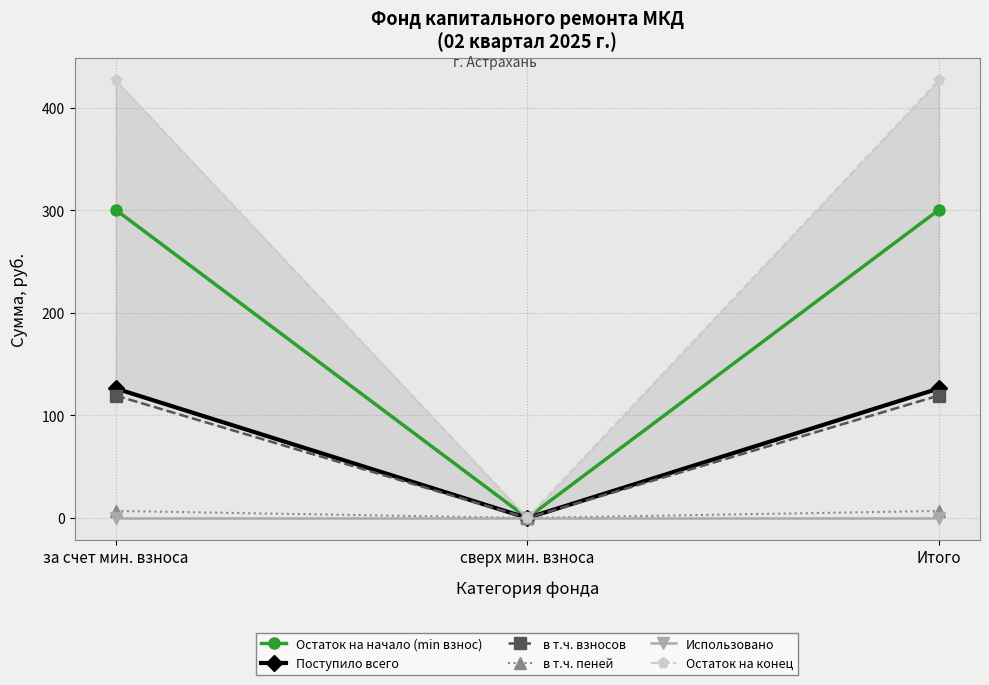

List the series in order of their peak value, highest first.

Остаток на конец, Остаток на начало (min взнос), Поступило всего, в т.ч. взносов, в т.ч. пеней, Использовано